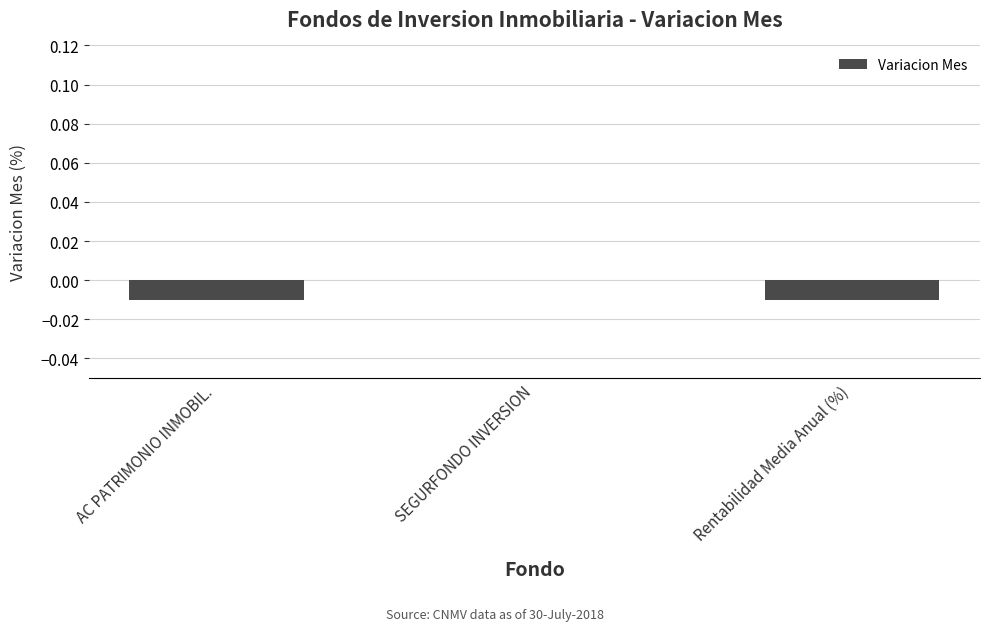

Count the number of data series in this chart.

1